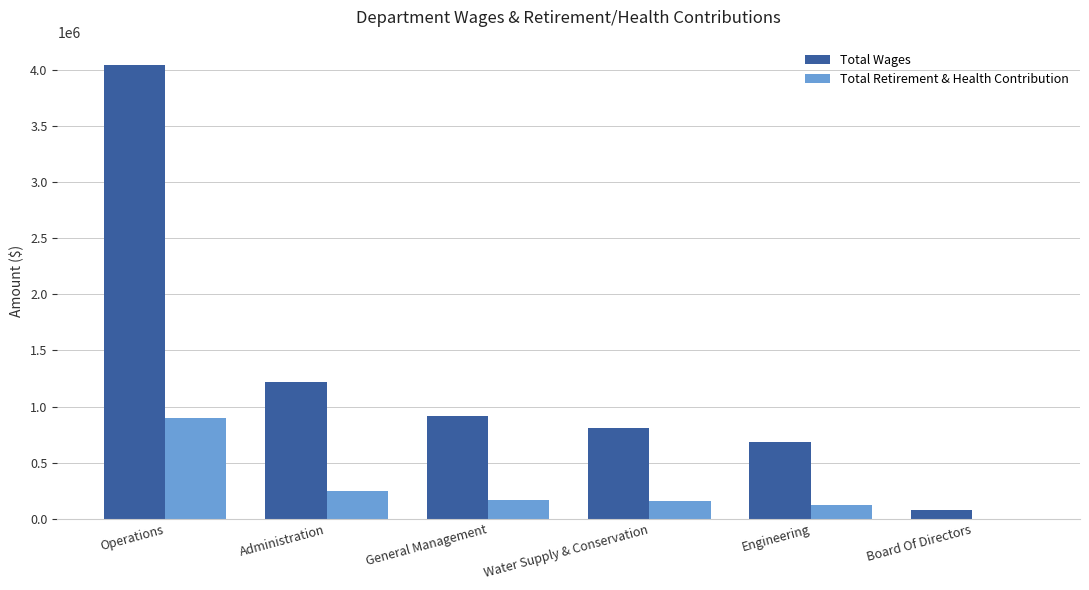

The Total Wages series shows 1598739.8 at Administration. True or false?

False